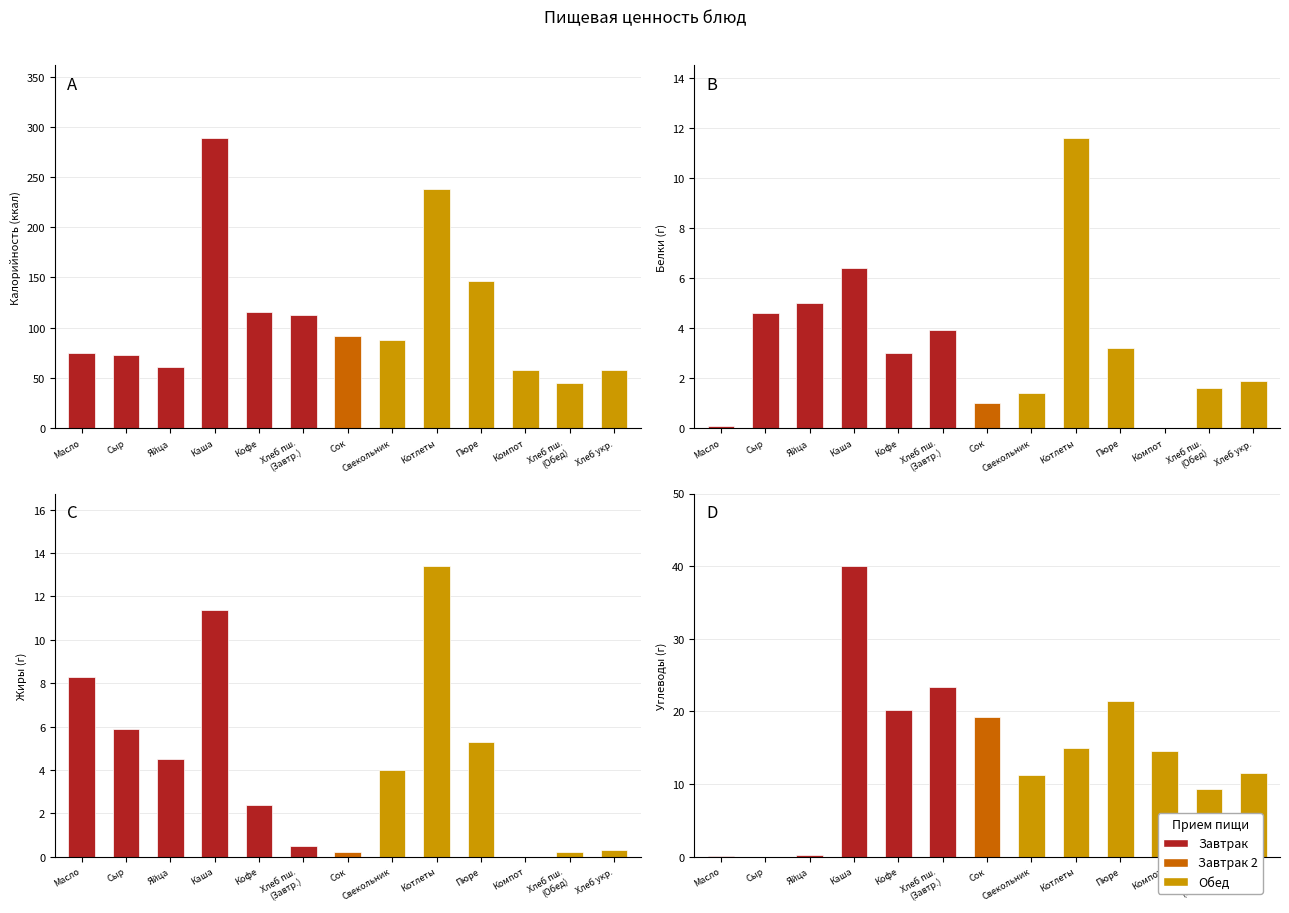

What is the value of the Углеводы bar at the 12th from the left?

9.3